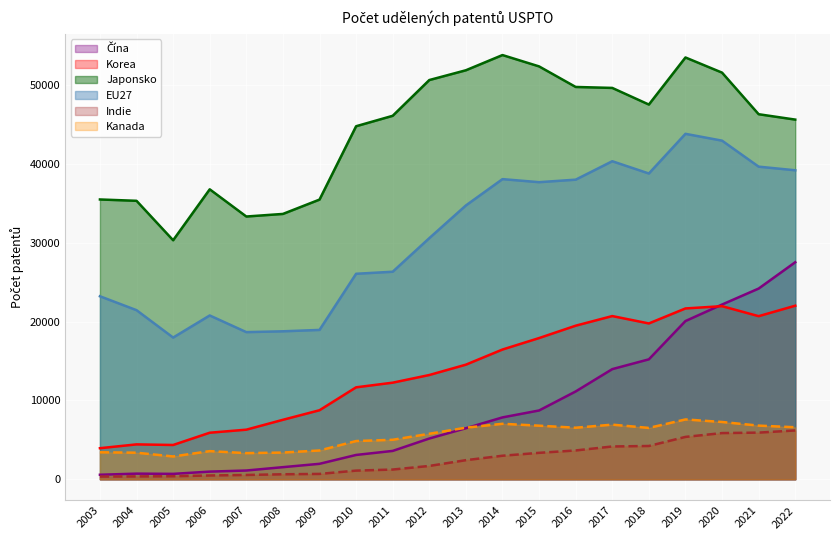

Which series has the widest spread of values?

Čína